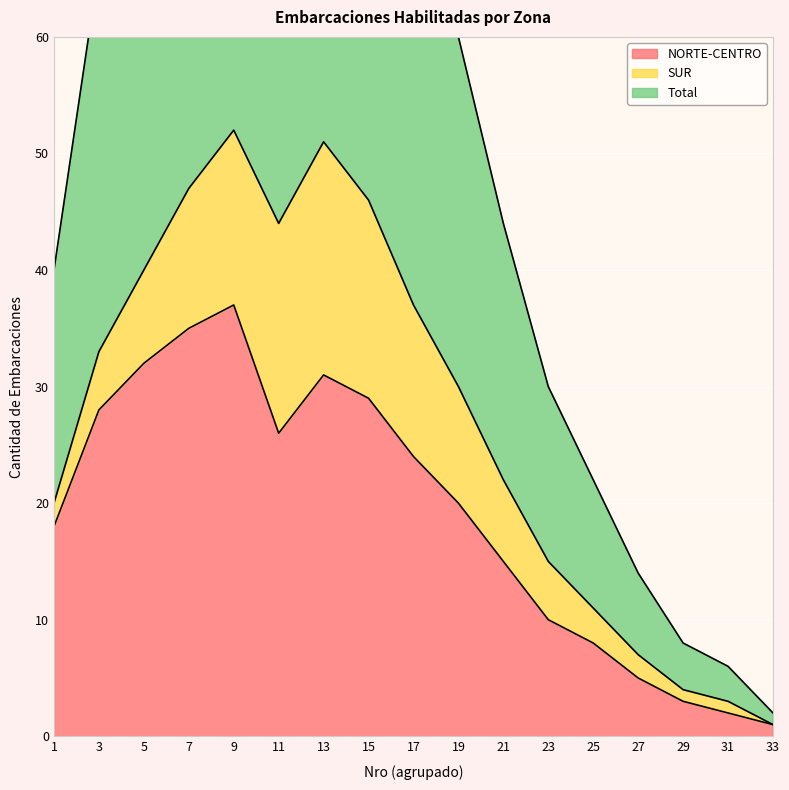

True or false: Total and NORTE-CENTRO intersect in this chart.

False